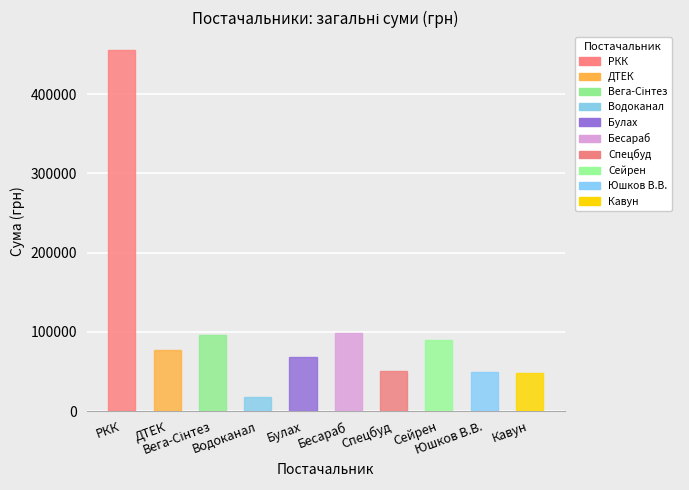

What value does the data have at КП Дніпроводоканал?

18296.0